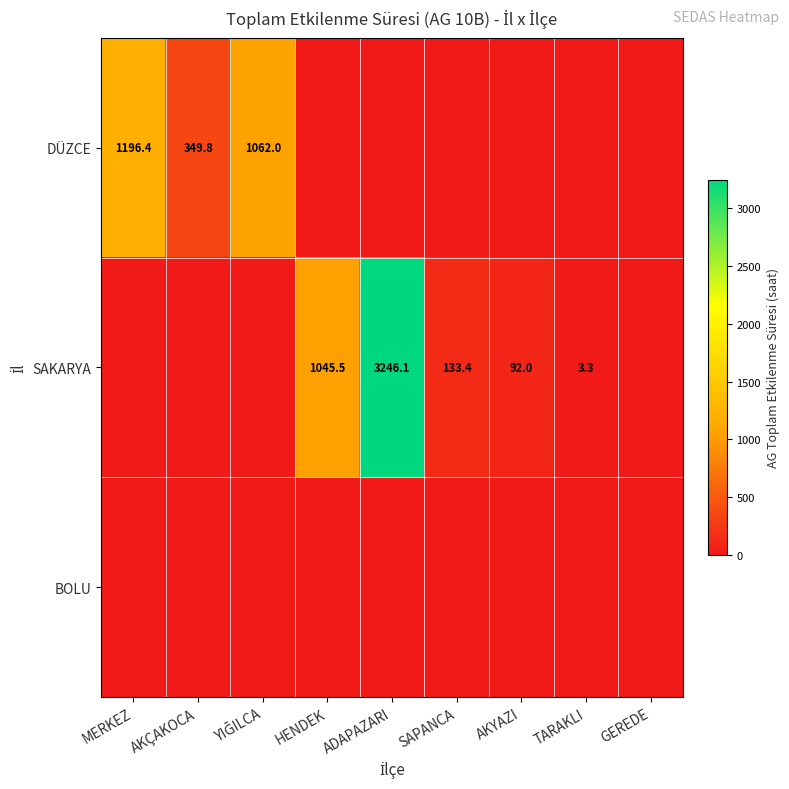

The value of DÜZCE at AKÇAKOCA is 110.9. True or false?

False